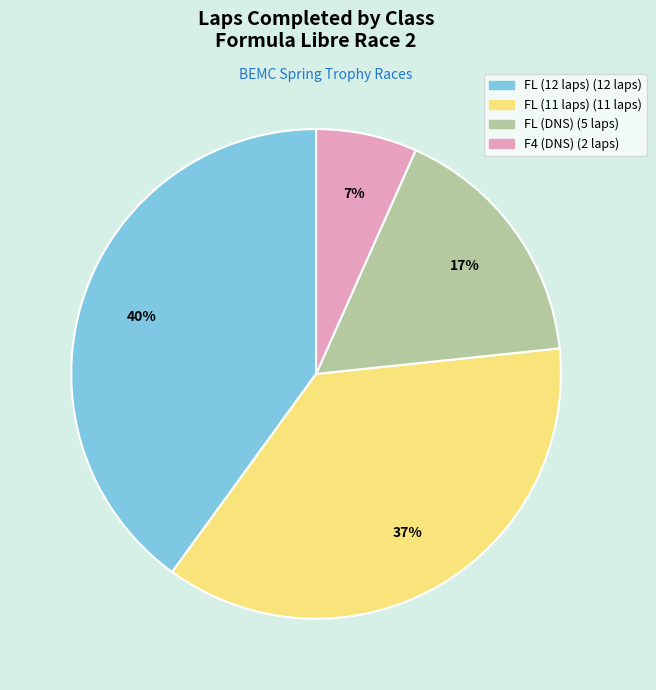

To the nearest percent, what is the average slice percentage?

25%